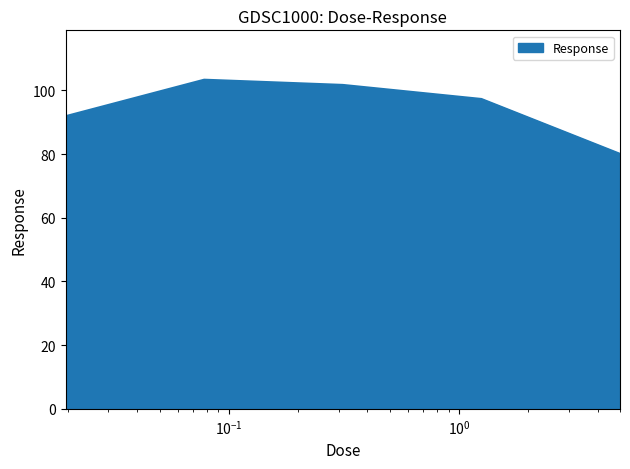

How many series are shown in this chart?

1